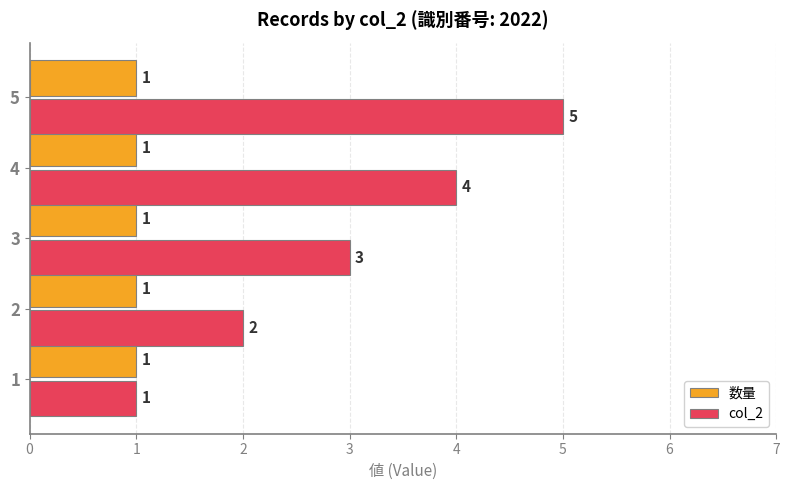

True or false: col_2 has a value of 2 at 2.

True